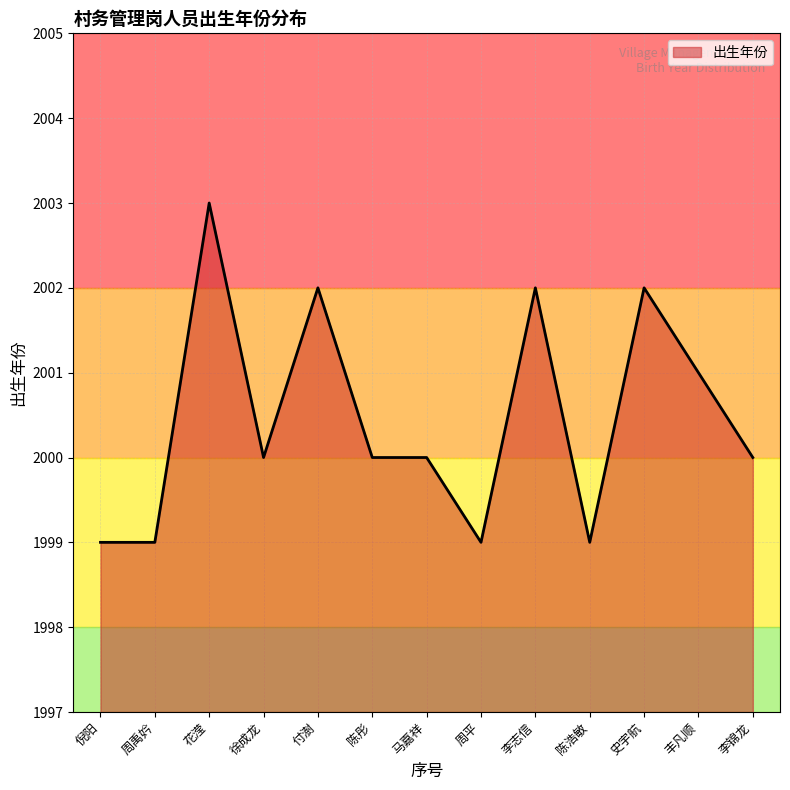

The value at 花滢 is 2889. True or false?

False